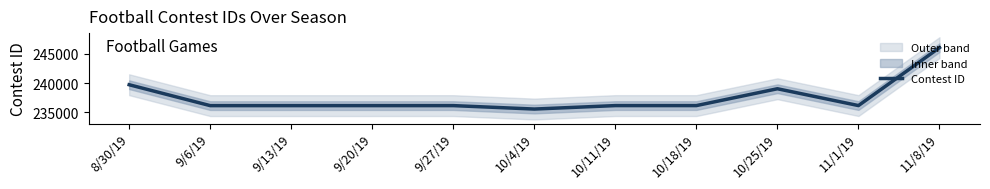

Where is the data nearest to the value 240805?

8/30/19